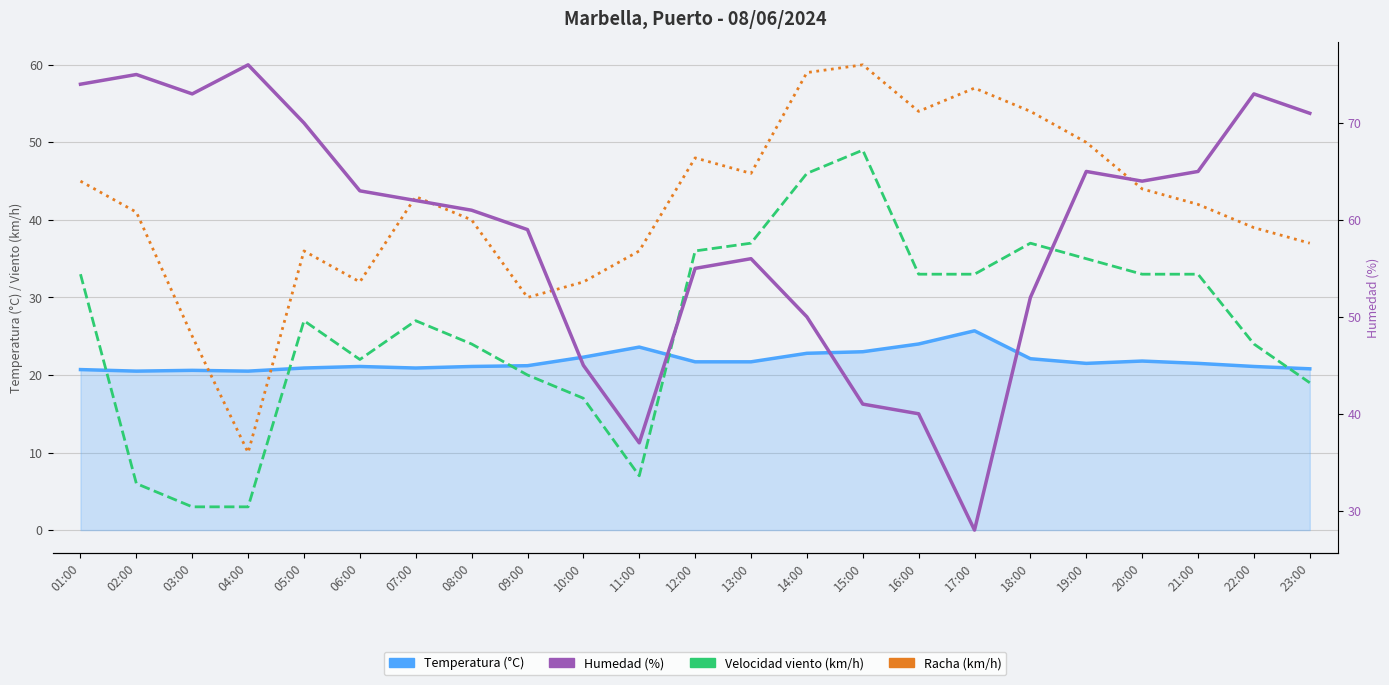

Which series has the largest range (max minus min)?

Racha (km/h)